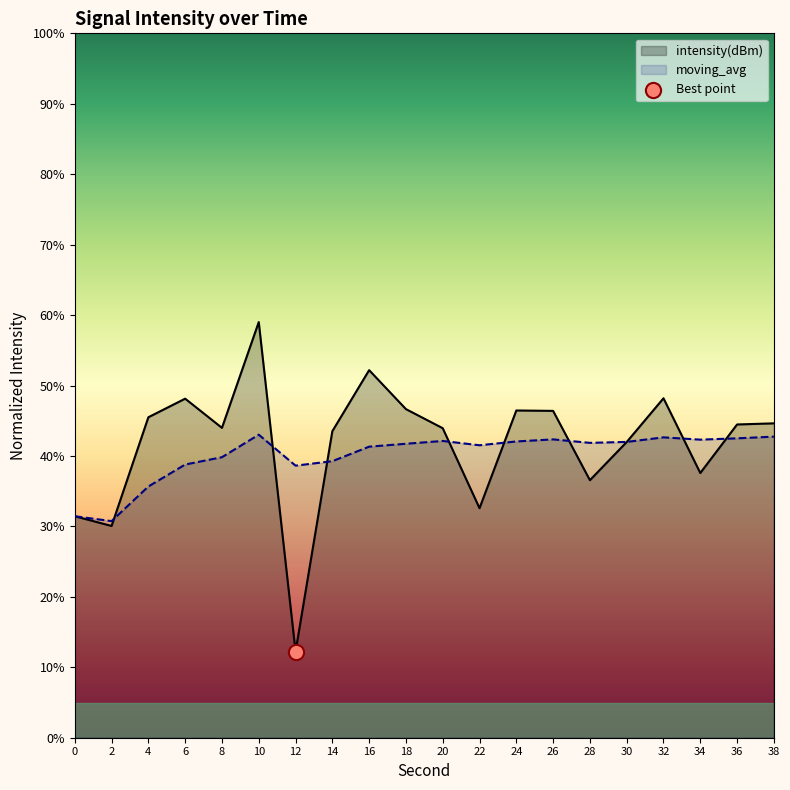

Which series has the largest total across all categories?

intensity(dBm)